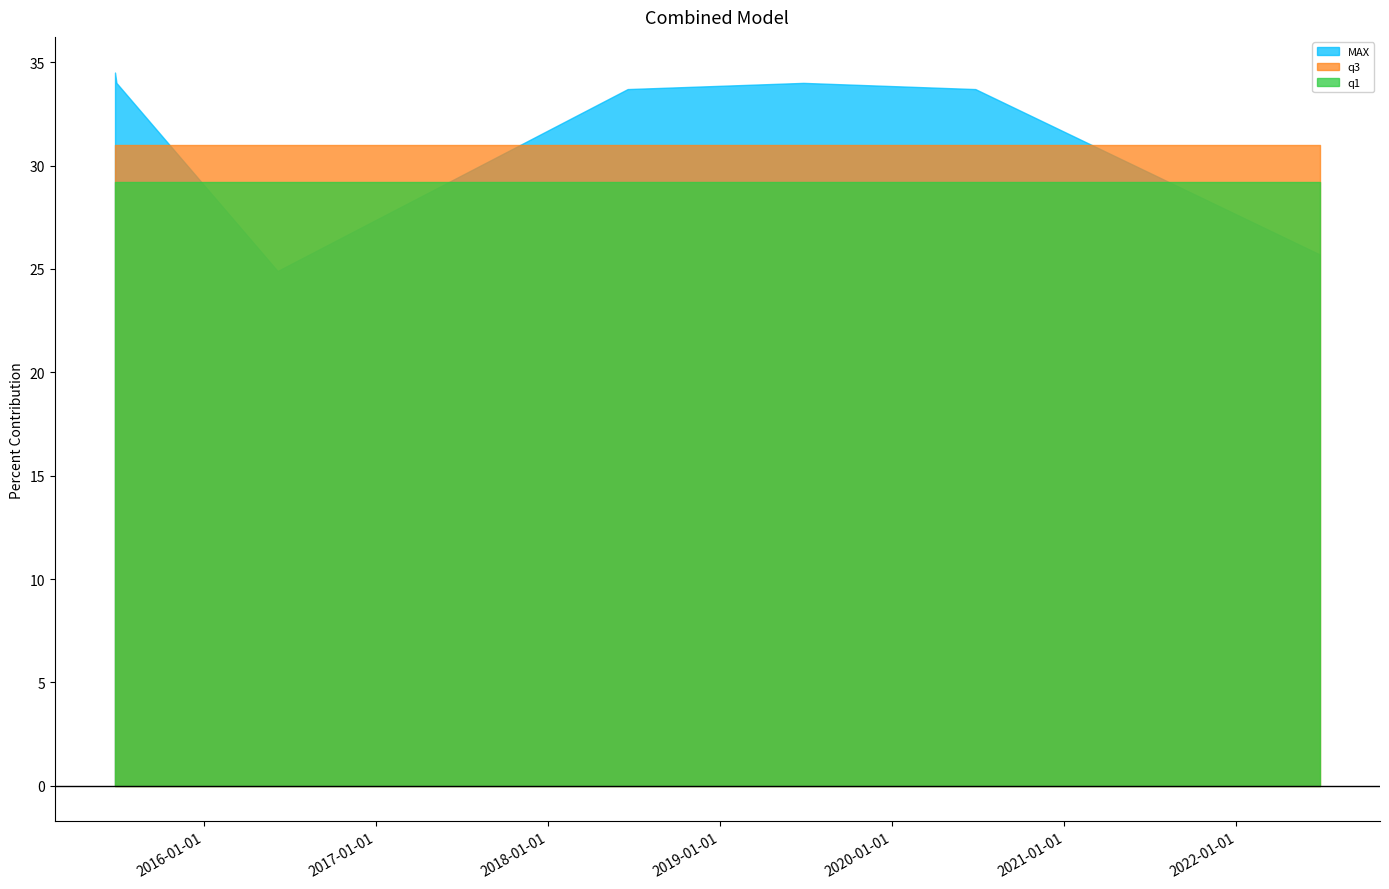

Is the value of q1 at 2020-06-26 greater than the value of MAX at 2020-06-26?

No